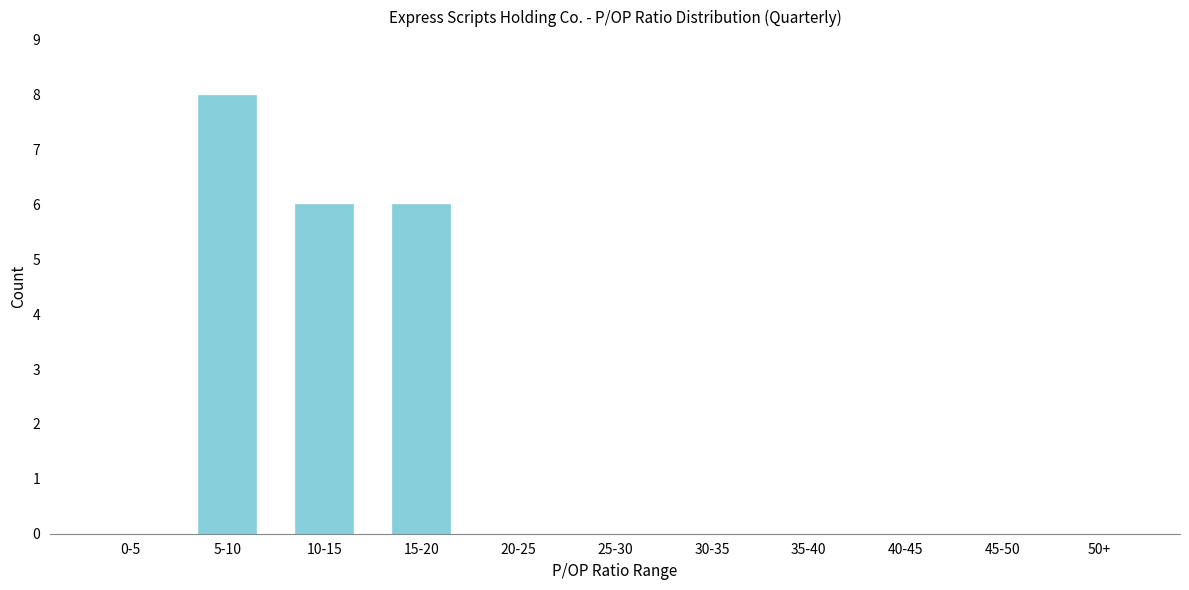

Reading left to right, transcribe all the data shown in this chart.

0-5=0	5-10=8	10-15=6	15-20=6	20-25=0	25-30=0	30-35=0	35-40=0	40-45=0	45-50=0	50+=0